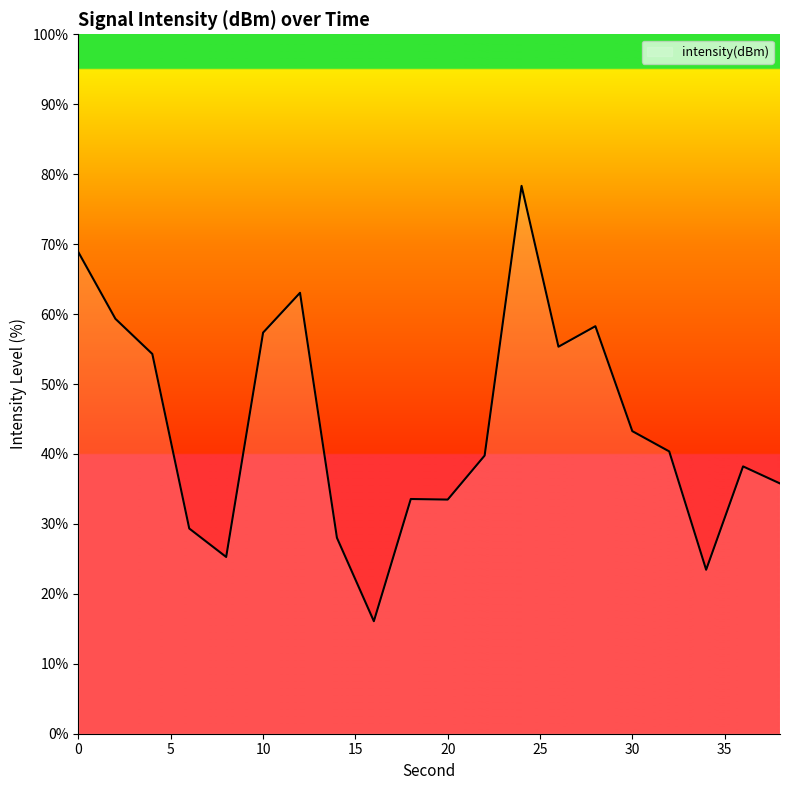

What is the maximum value shown in the chart?

78.3